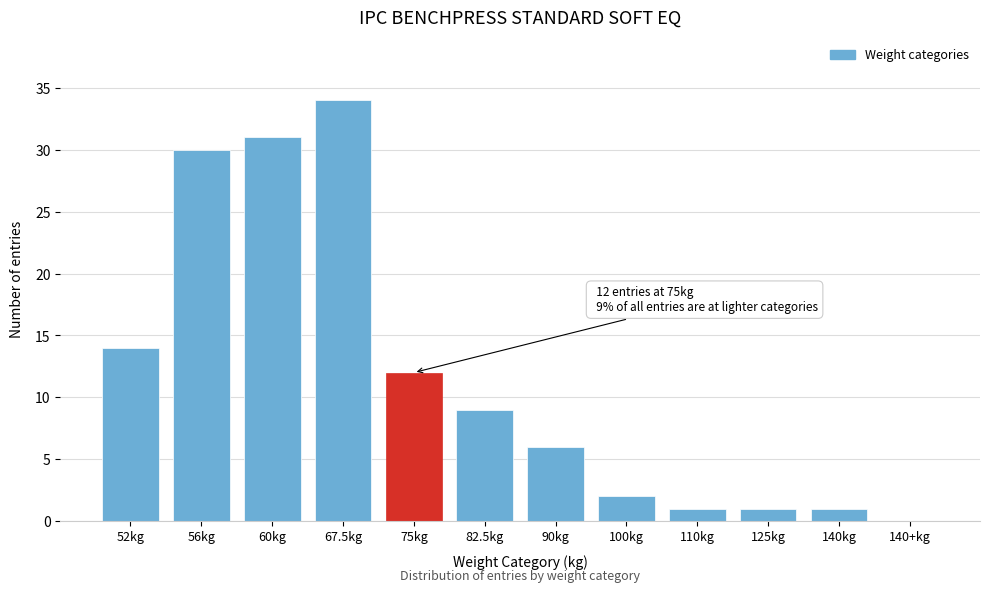

Reading left to right, list all the values displayed in this chart.

52kg=14	56kg=30	60kg=31	67.5kg=34	75kg=12	82.5kg=9	90kg=6	100kg=2	110kg=1	125kg=1	140kg=1	140+kg=0